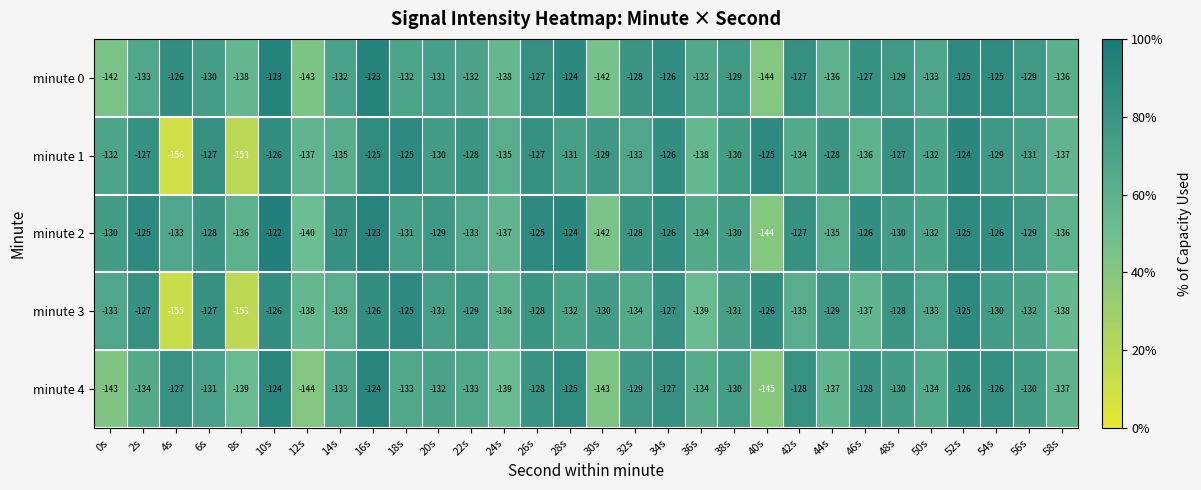

Which series has the largest total across all categories?

minute 2